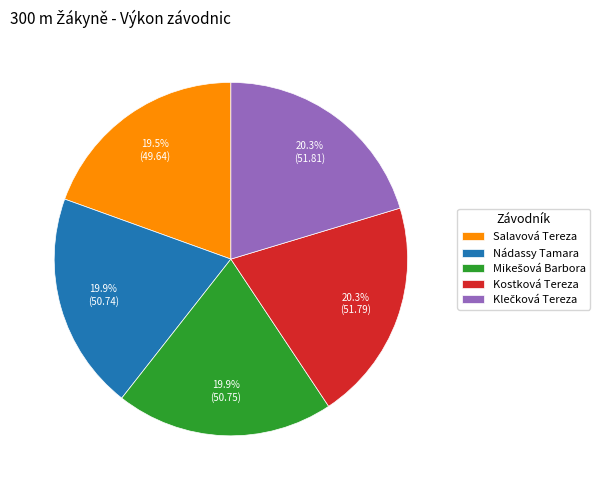

What portion of the pie excludes Nádassy Tamara?

80.1%